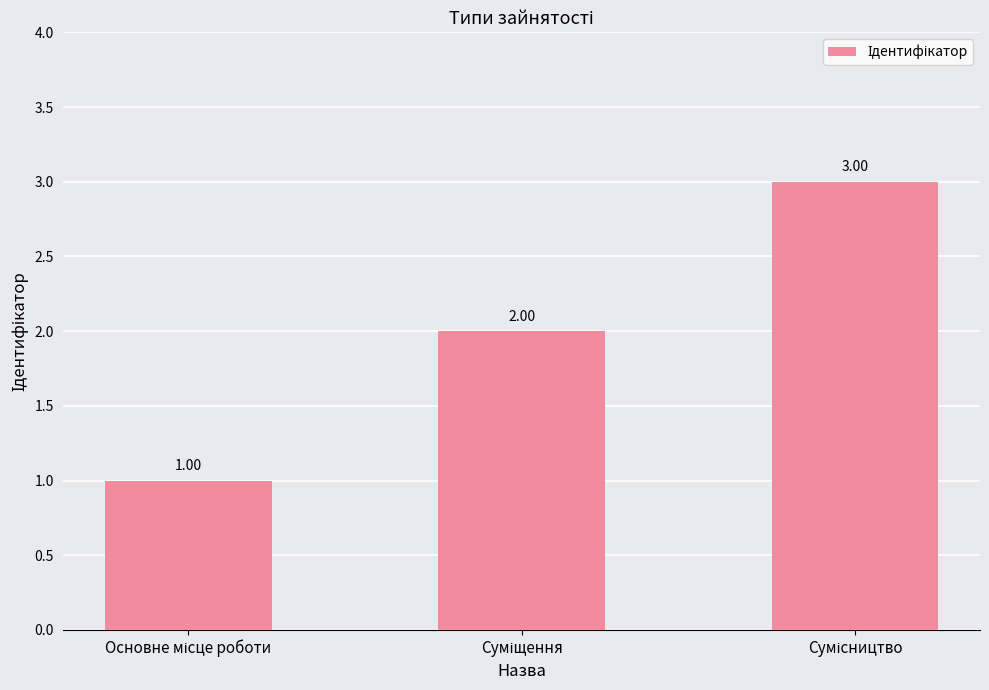

What is the sum of all values?

6